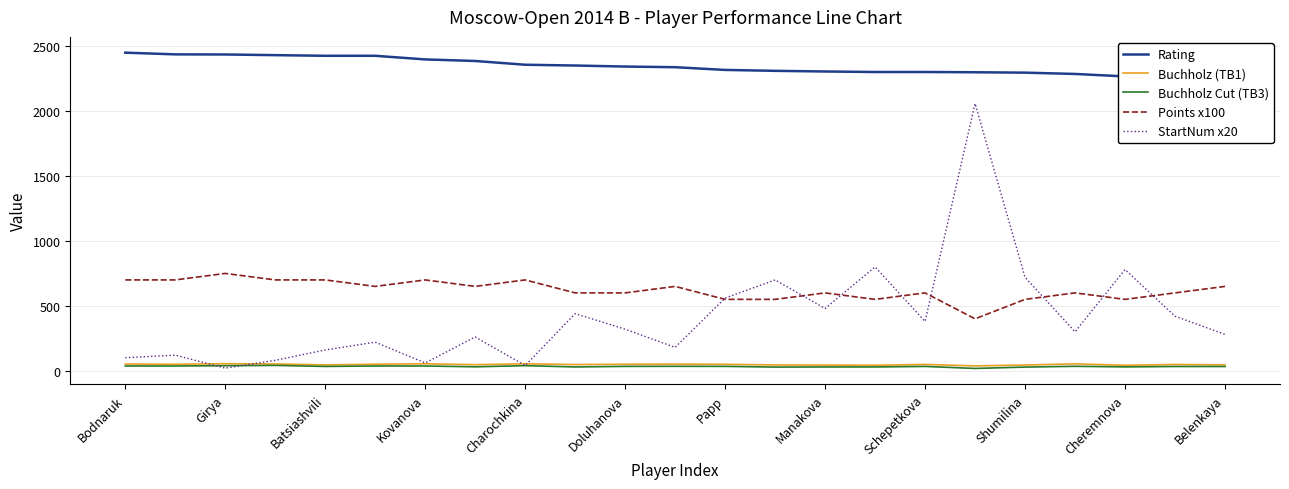

What is the highest value of the Points x100 series?

750.0